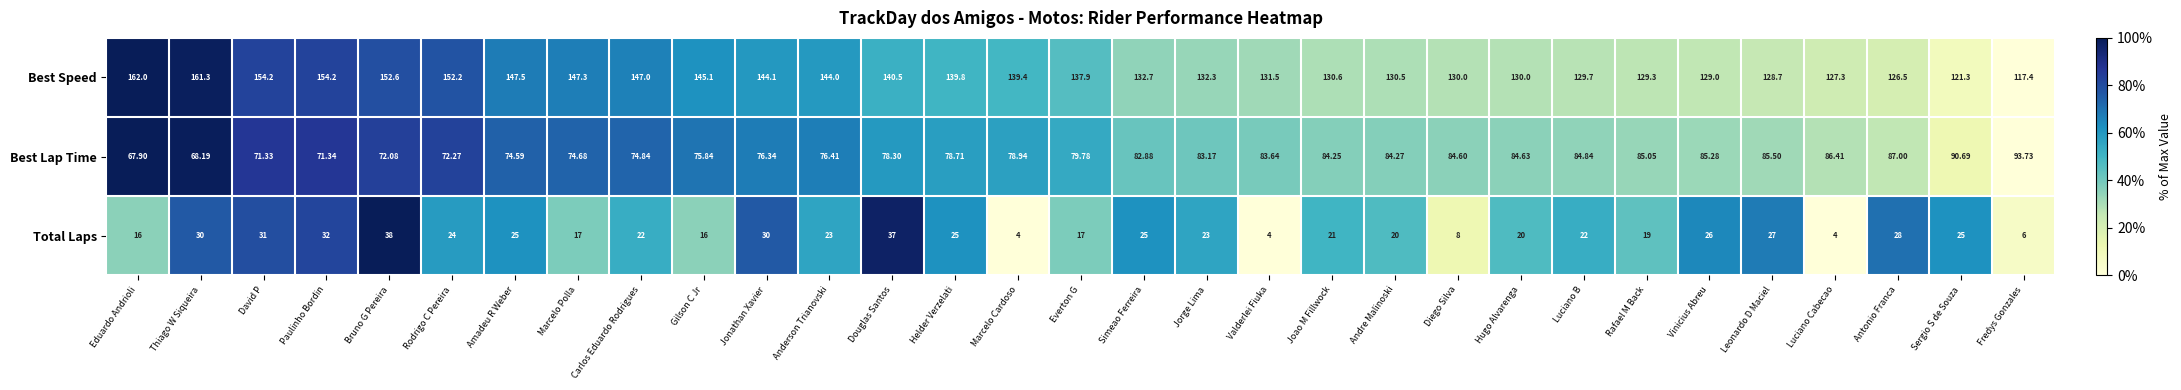

At which category does the chart reach its peak across all series?

Eduardo Andrioli